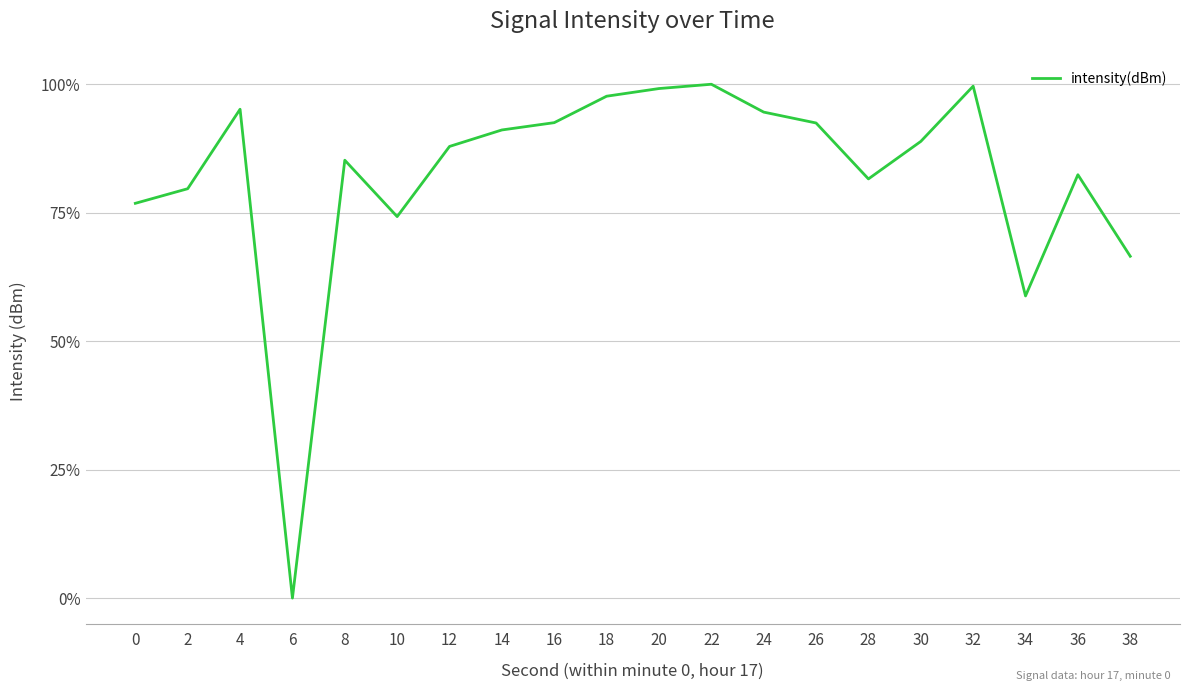

What is the difference between the maximum and minimum values?

100.0